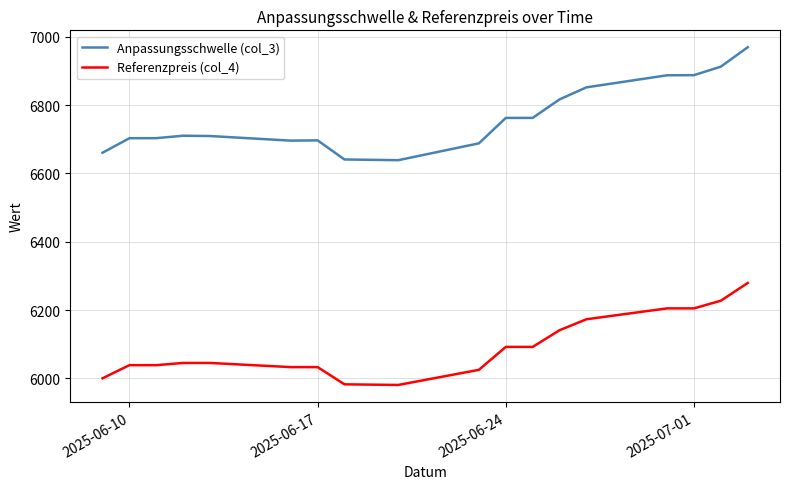

True or false: Referenzpreis (col_4) and Anpassungsschwelle (col_3) cross at least once.

False